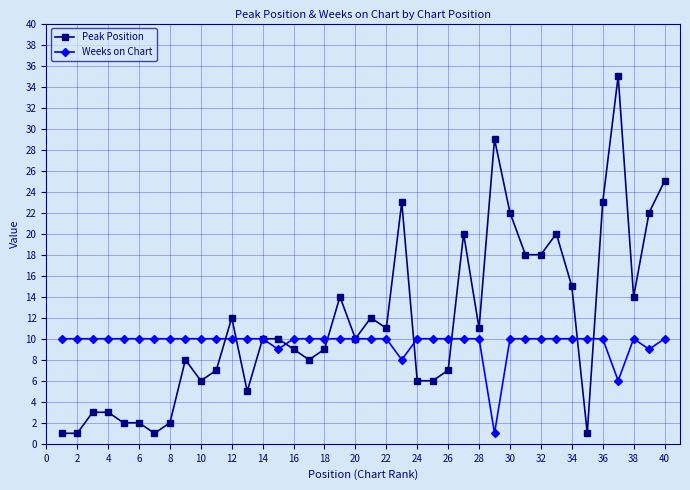

What is the average value of the Peak Position series?

12